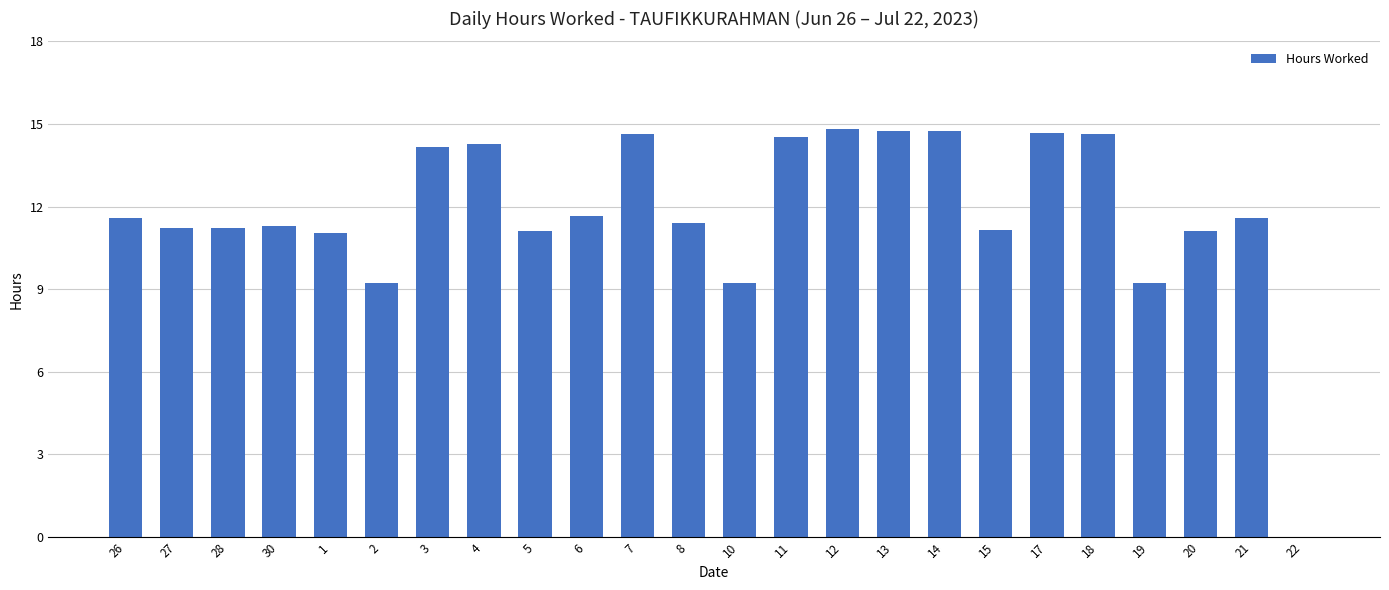

What is the sum of the values at 4 and 30?

25.5